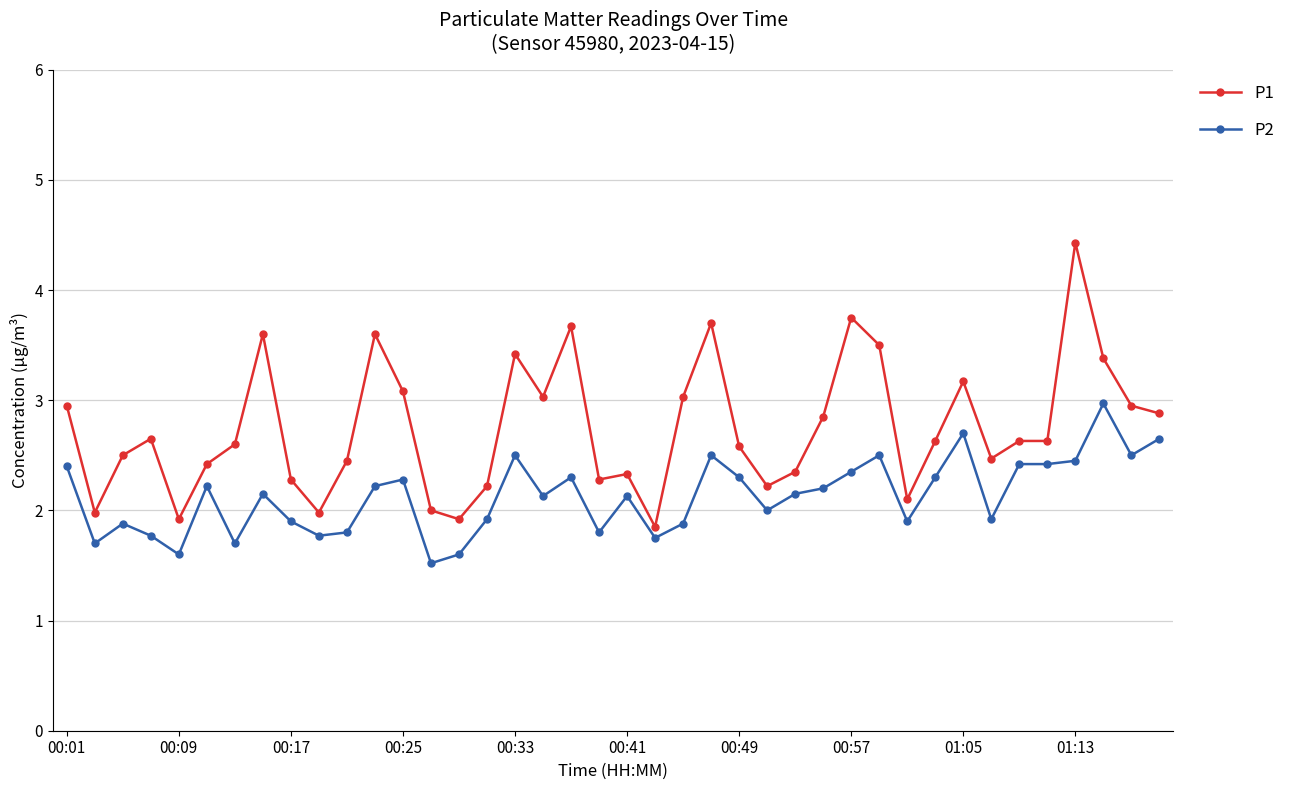

What is the maximum value shown in the chart?

4.4